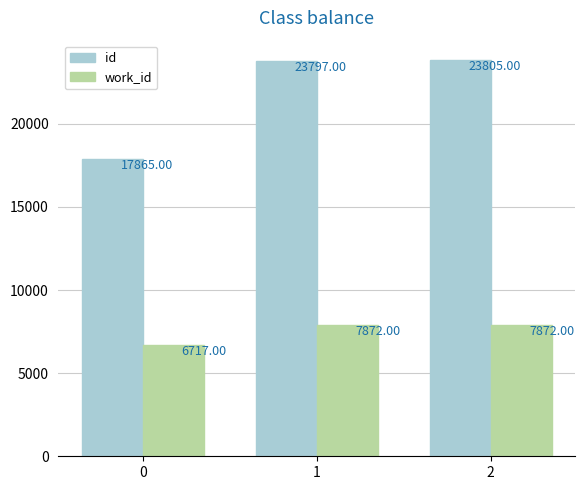

The value of work_id at 1 is 7872. True or false?

True